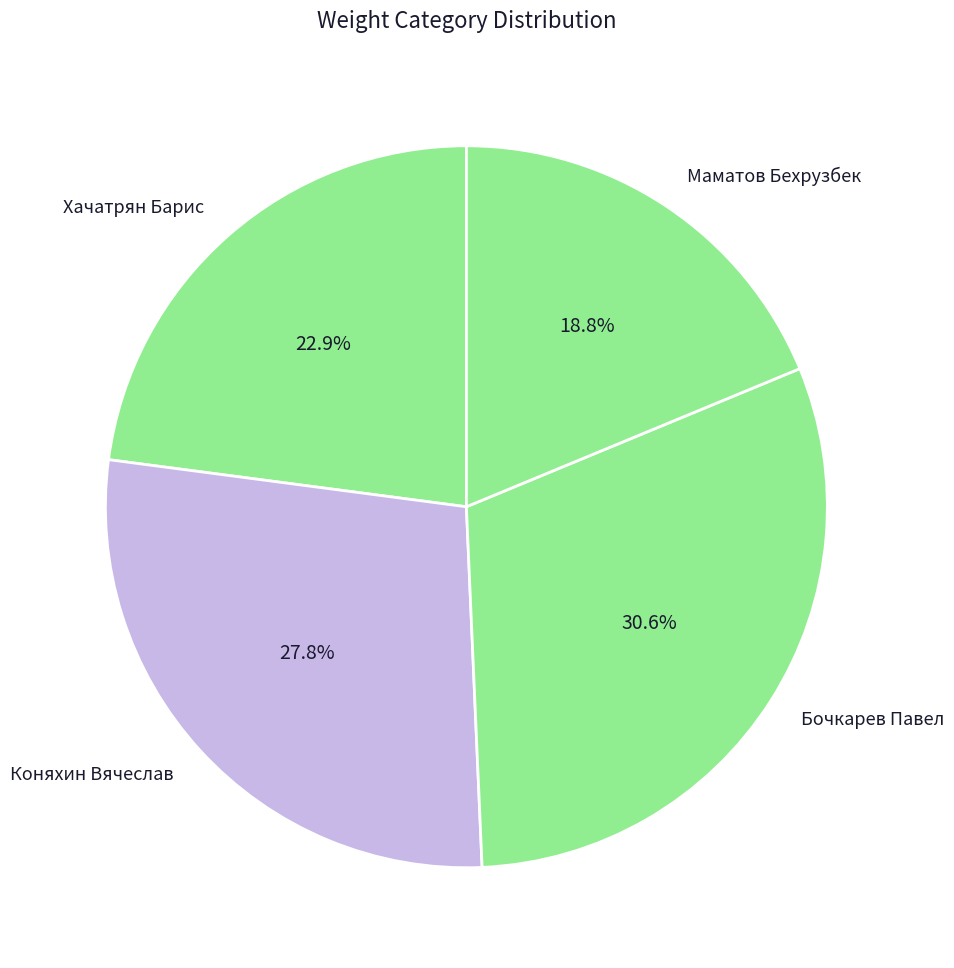

True or false: Коняхин Вячеслав accounts for 28% of the total.

True